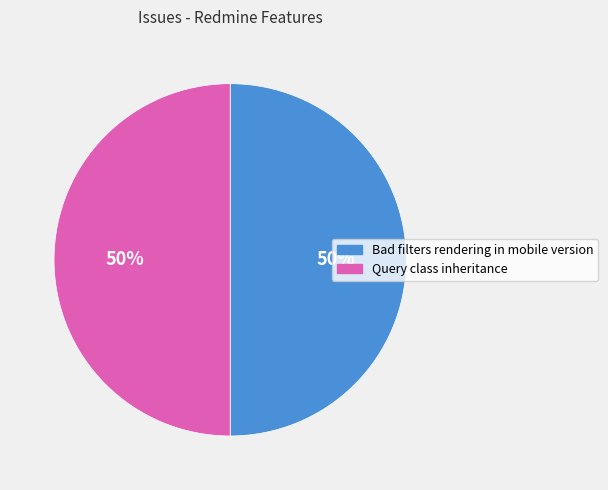

To the nearest percent, what is the average slice percentage?

50%